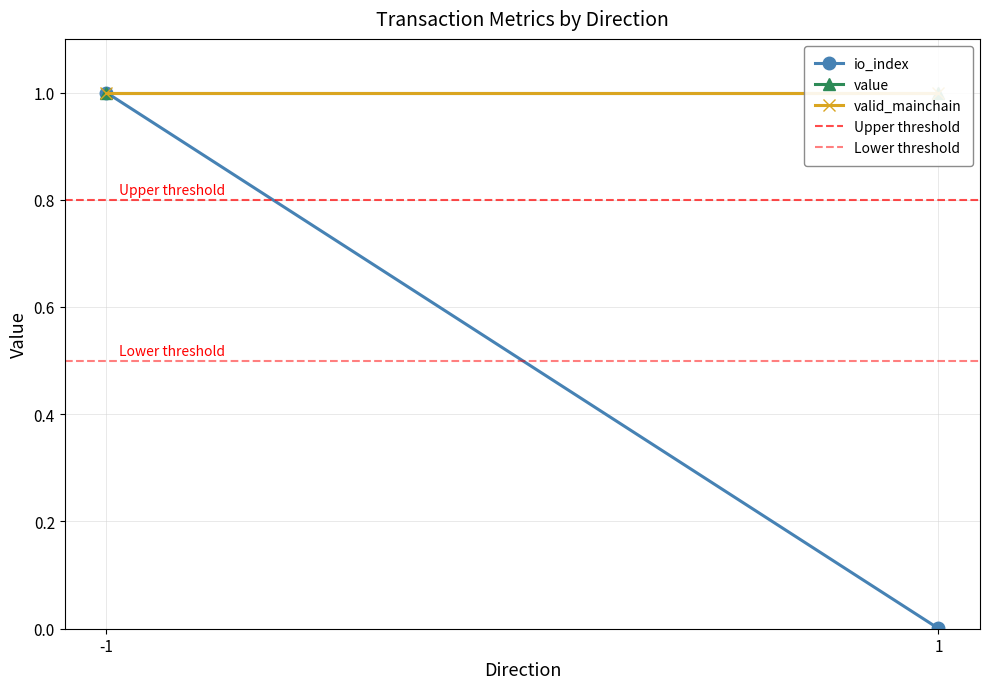

Which series has the largest total across all categories?

value